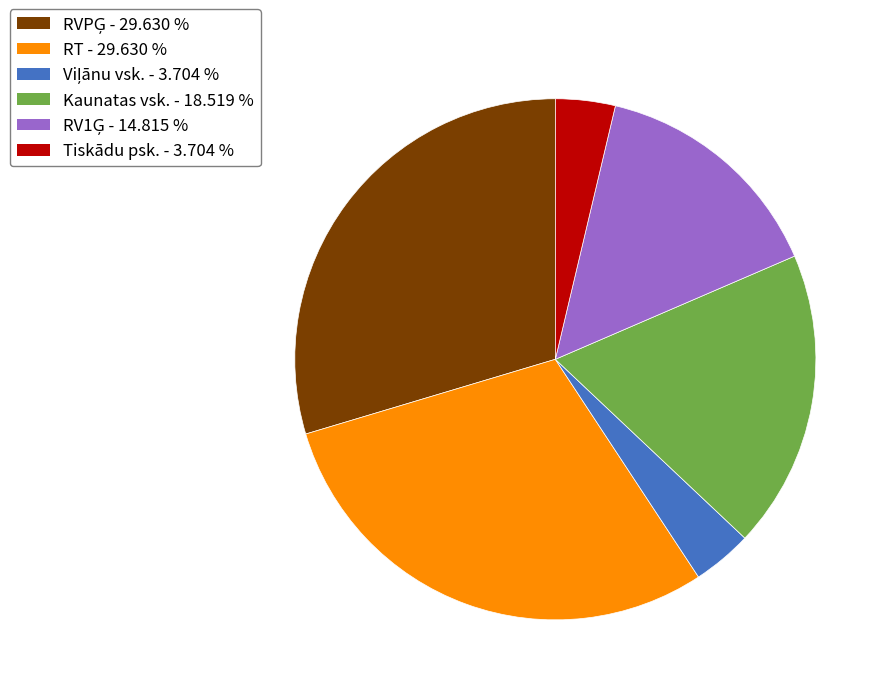

Is the sum of Tiskādu psk. and RT greater than half?

No